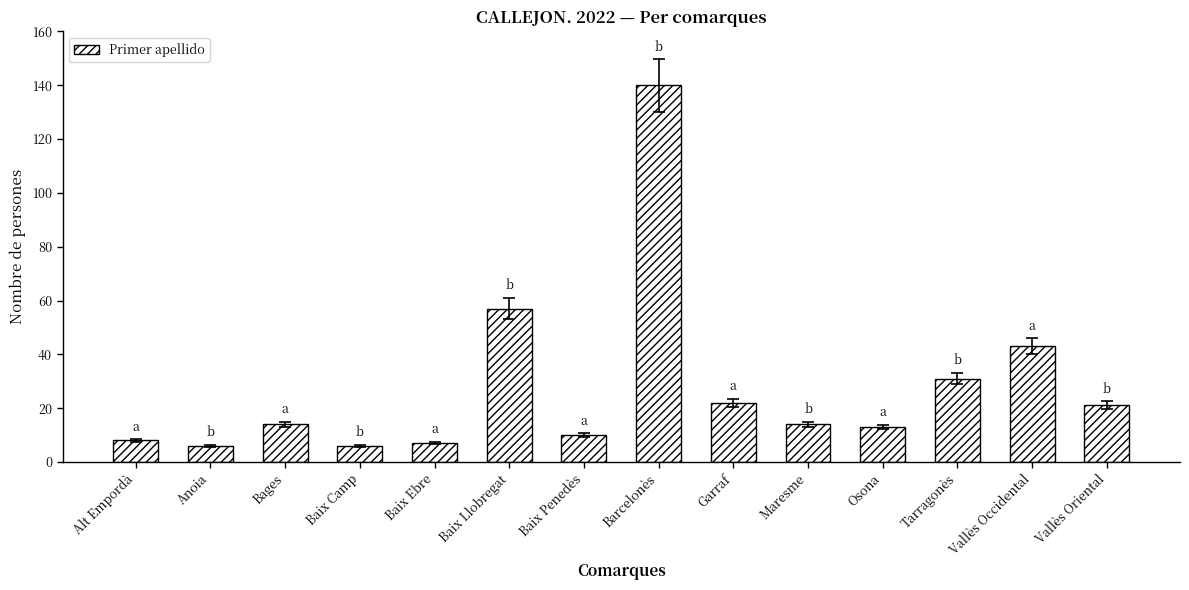

What is the sum of the values at Tarragonès and Anoia?

37